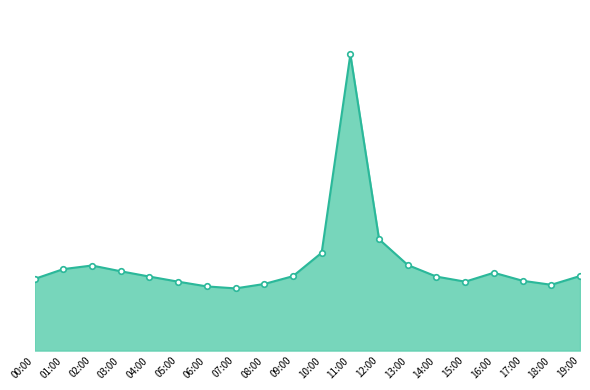

Is this an area chart (filled region under the line)?

Yes